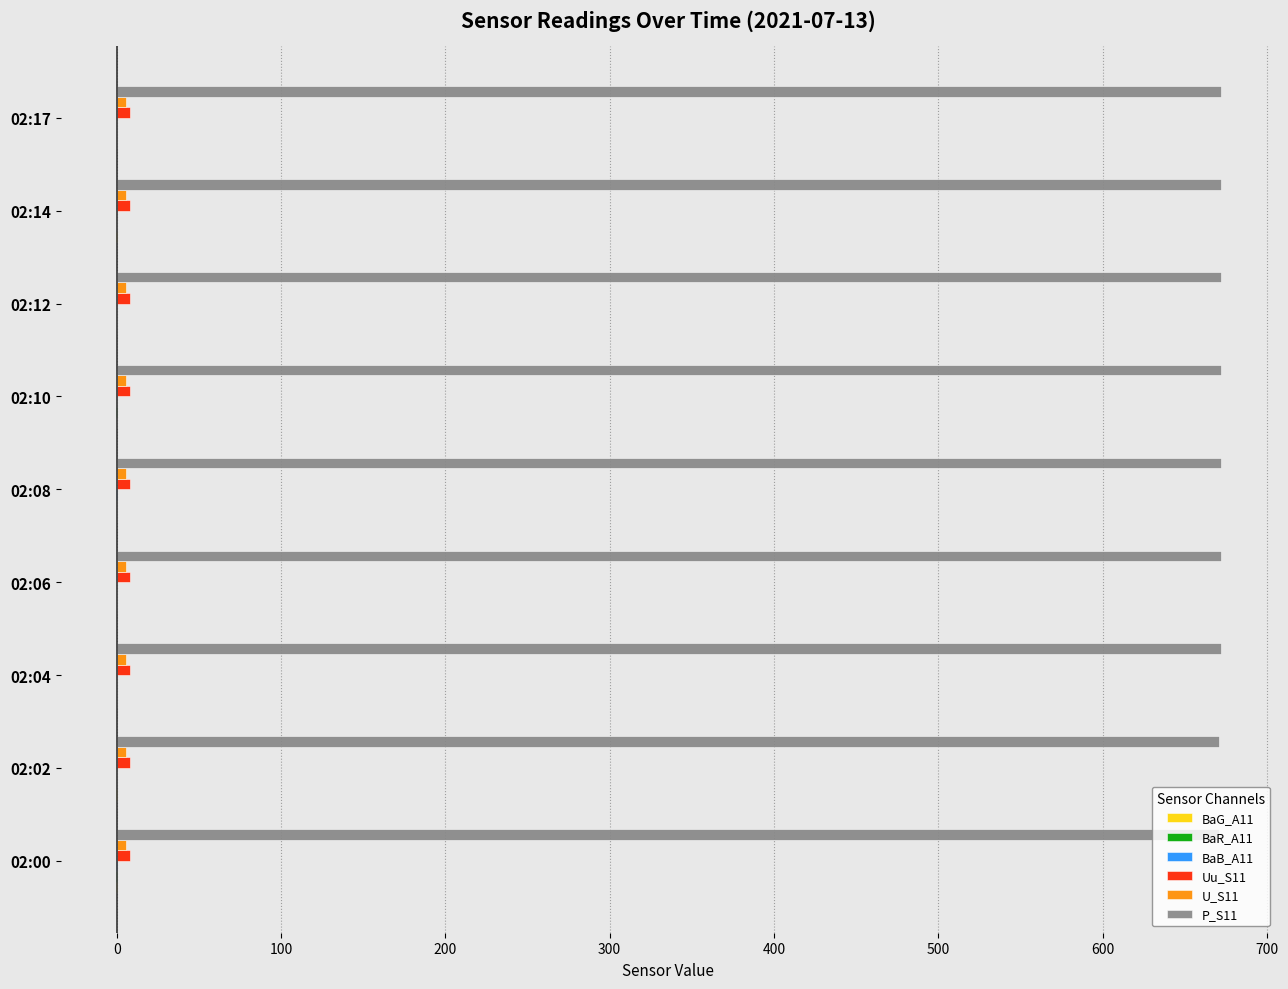

Which series has the largest total across all categories?

P_S11